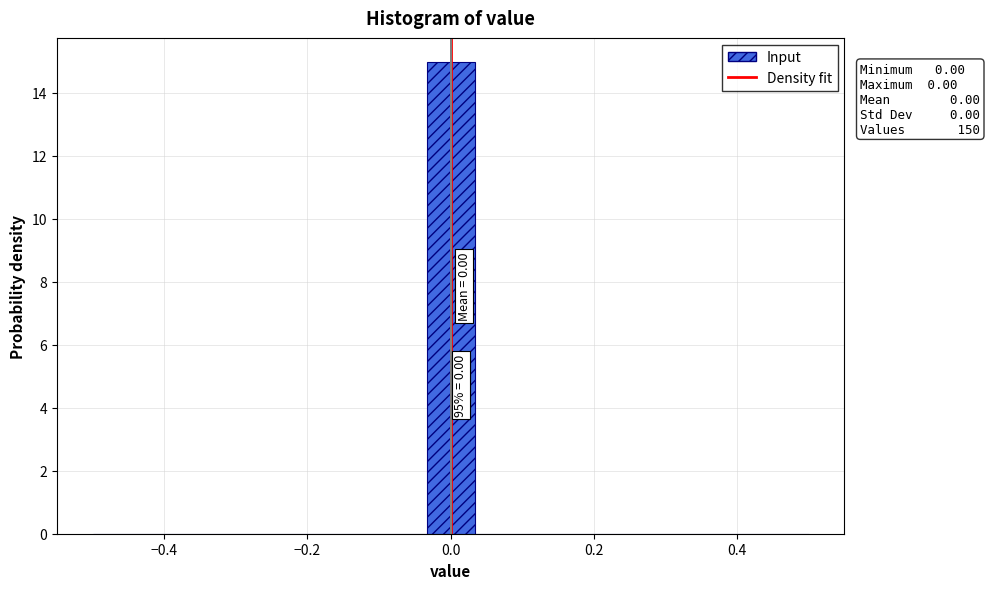

Around what value on the x-axis is the tallest bar? Give the approximate position of its centre, as read against the axis.

0.00